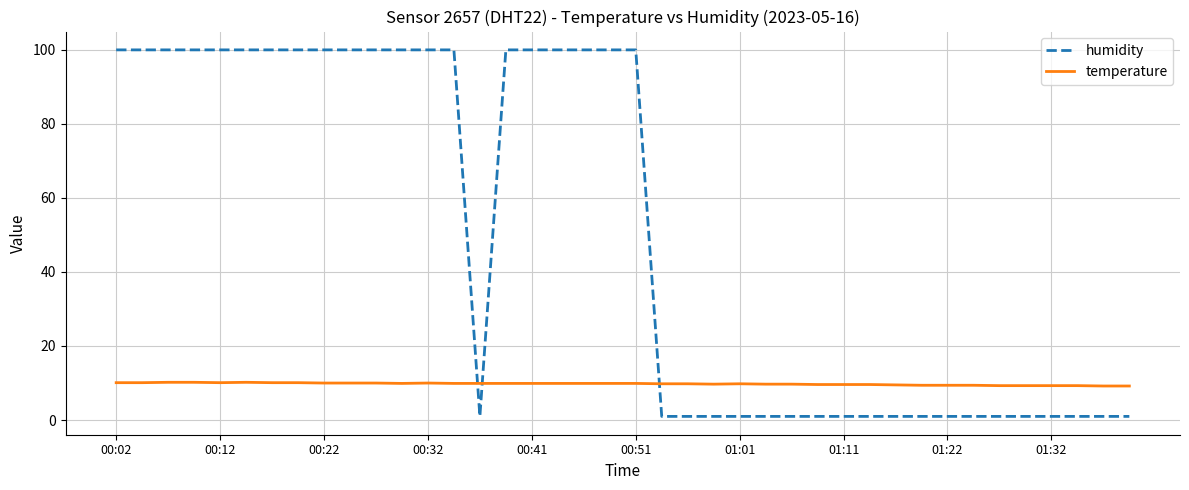

What is the difference between the maximum and minimum values in the humidity series?

98.9